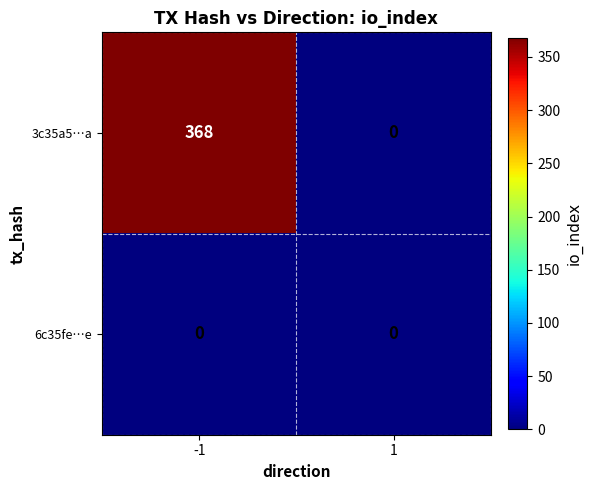

Which series has the largest total across all categories?

3c35a5…a